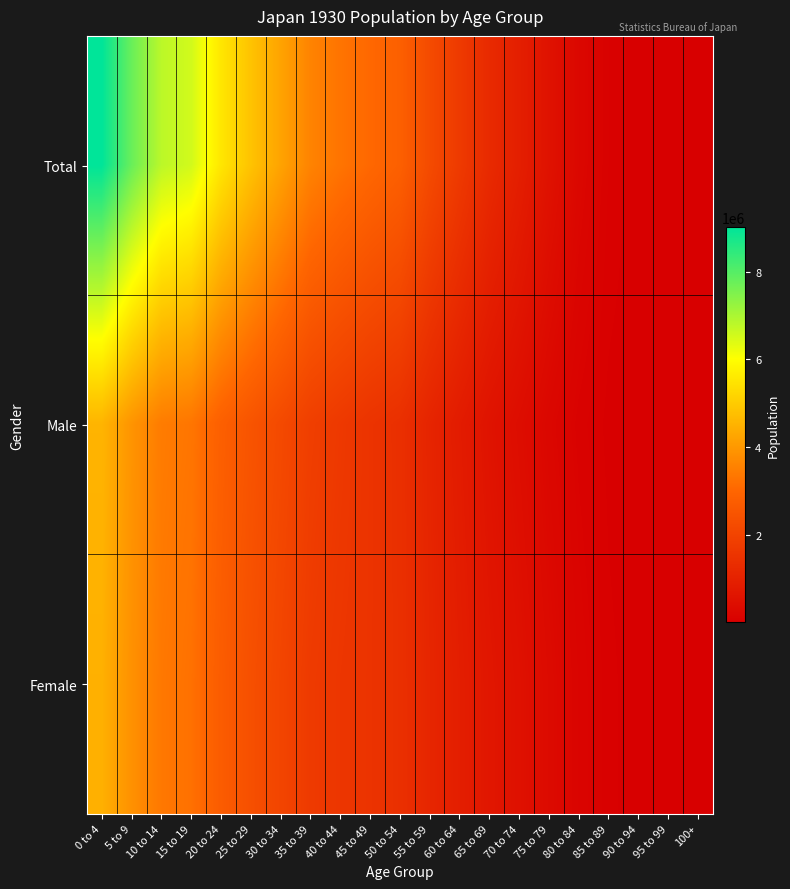

At 80 to 84, list the series in order from largest to smallest.

Total, Female, Male